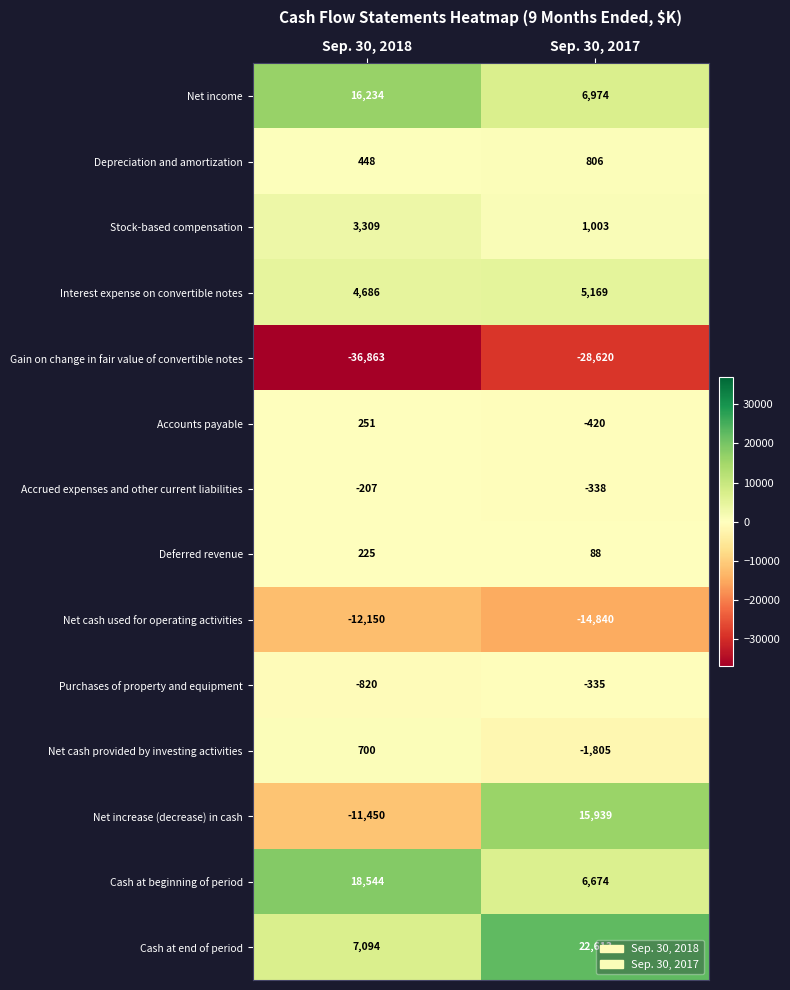

How many data points does each series have?

2